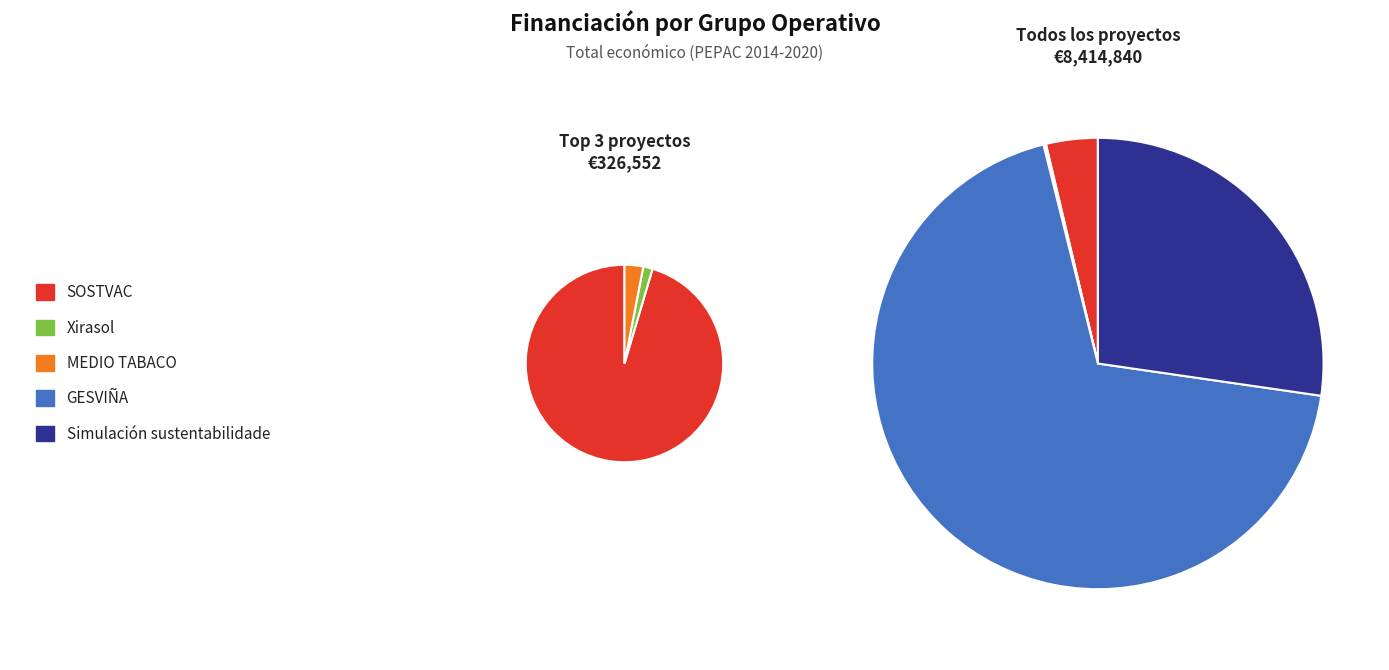

How many segments does this pie chart have?

5